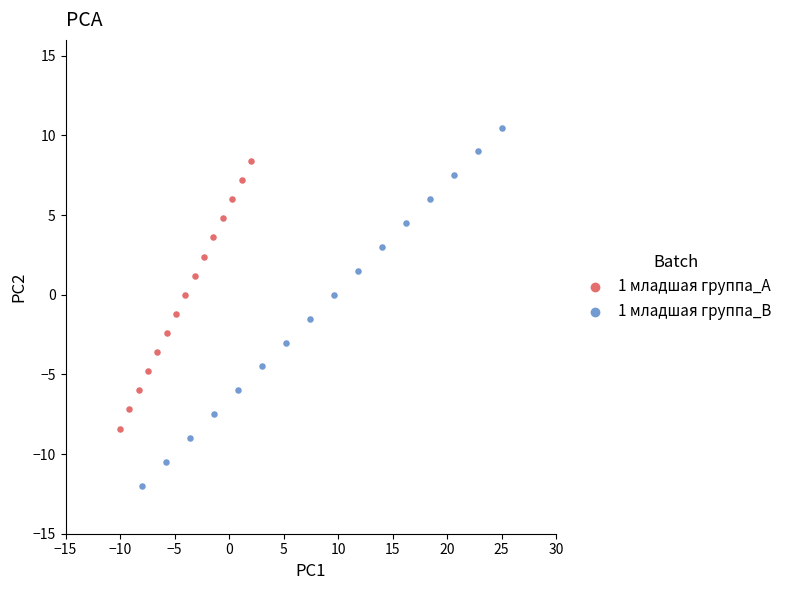

Which series has the largest Y range (max minus min)?

1 младшая группа_B